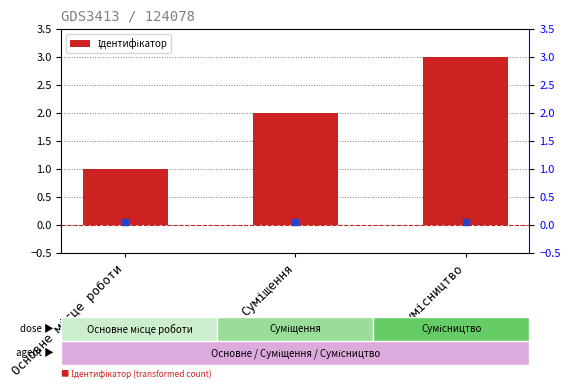

Does the chart contain stacked bars?

No